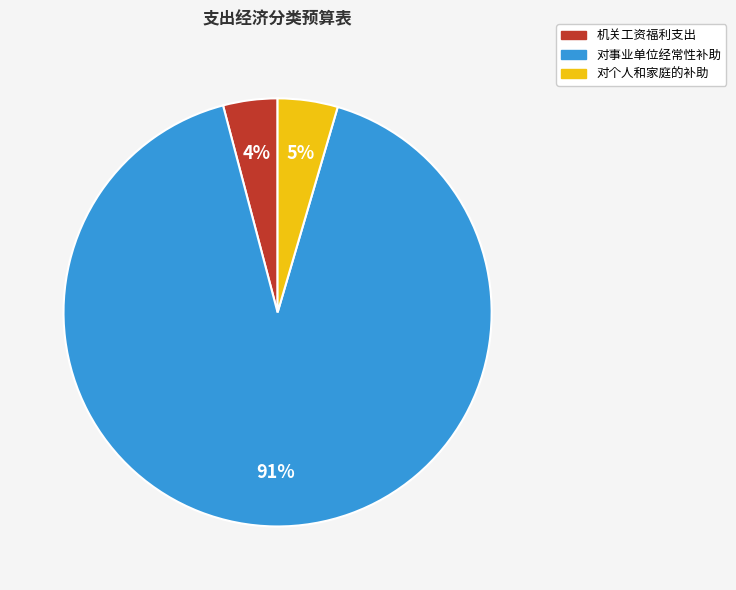

Is the sum of 对事业单位经常性补助 and 对个人和家庭的补助 greater than half?

Yes